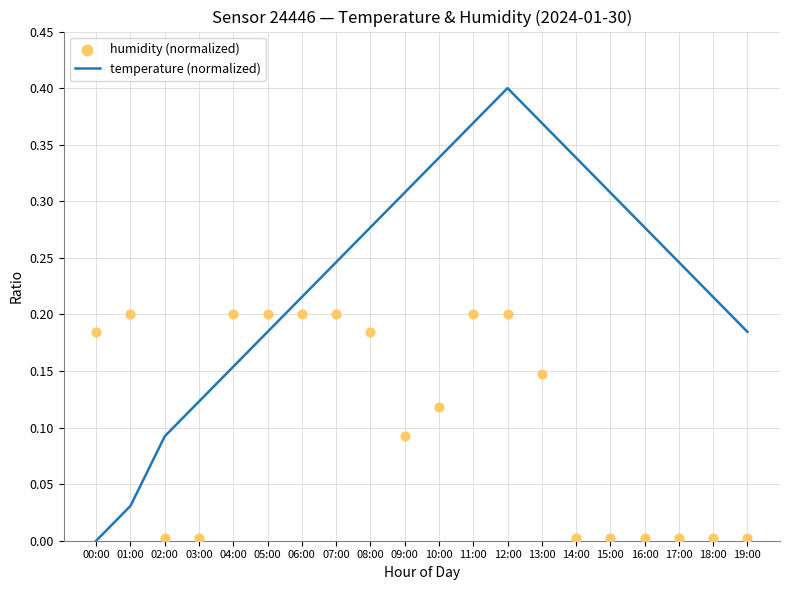

Which series has the largest total across all categories?

temperature (normalized)